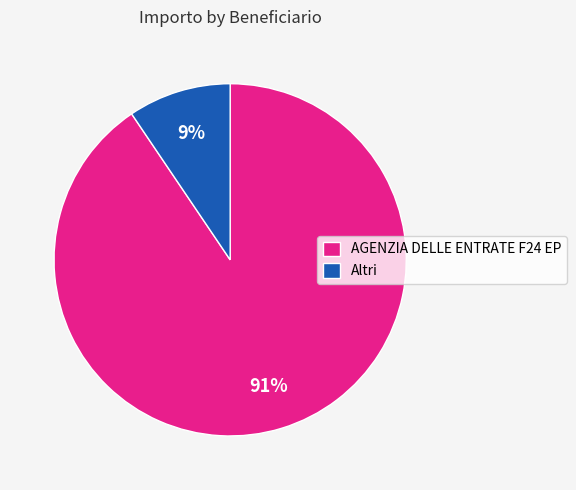

Which category has the biggest portion of the pie?

AGENZIA DELLE ENTRATE F24 EP